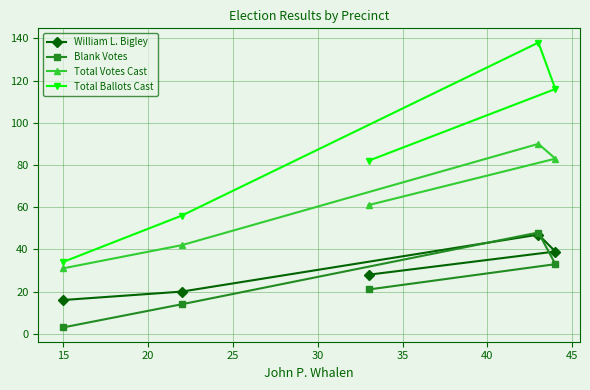

How many intersections are there between William L. Bigley and Blank Votes?

2